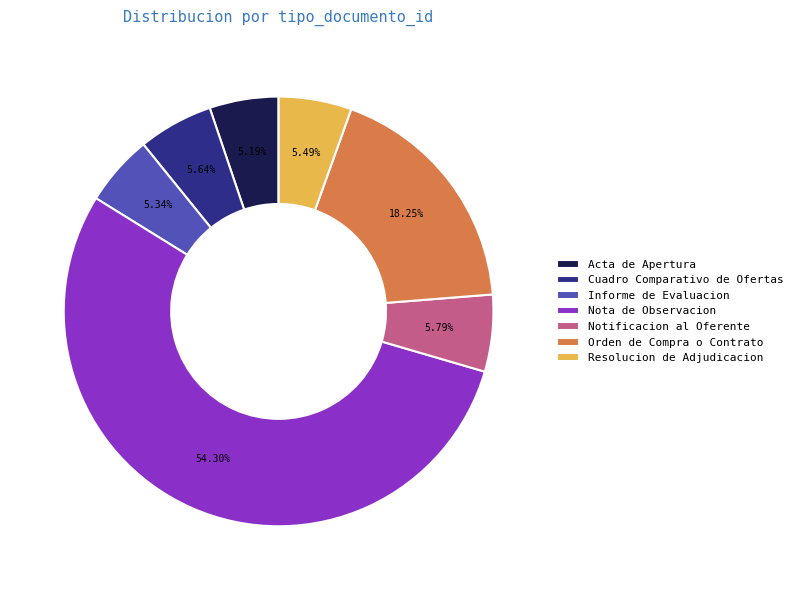

The Orden de Compra o Contrato slice represents 27% of the pie. True or false?

False